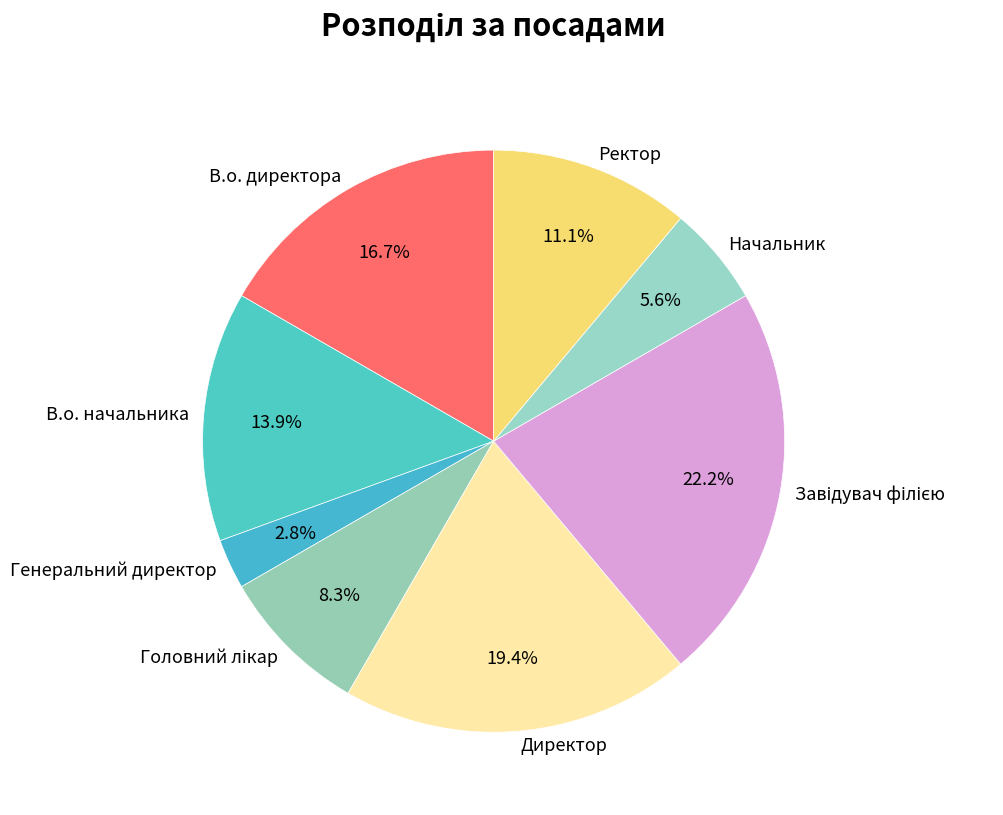

The В.о. начальника slice represents 14% of the pie. True or false?

True